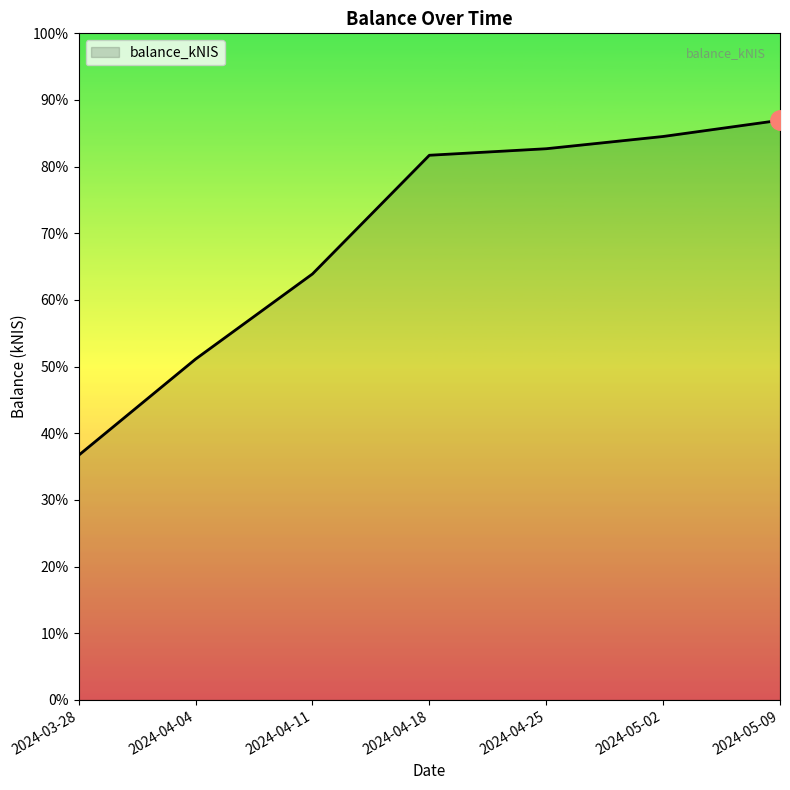

Is this an area chart (filled region under the line)?

Yes